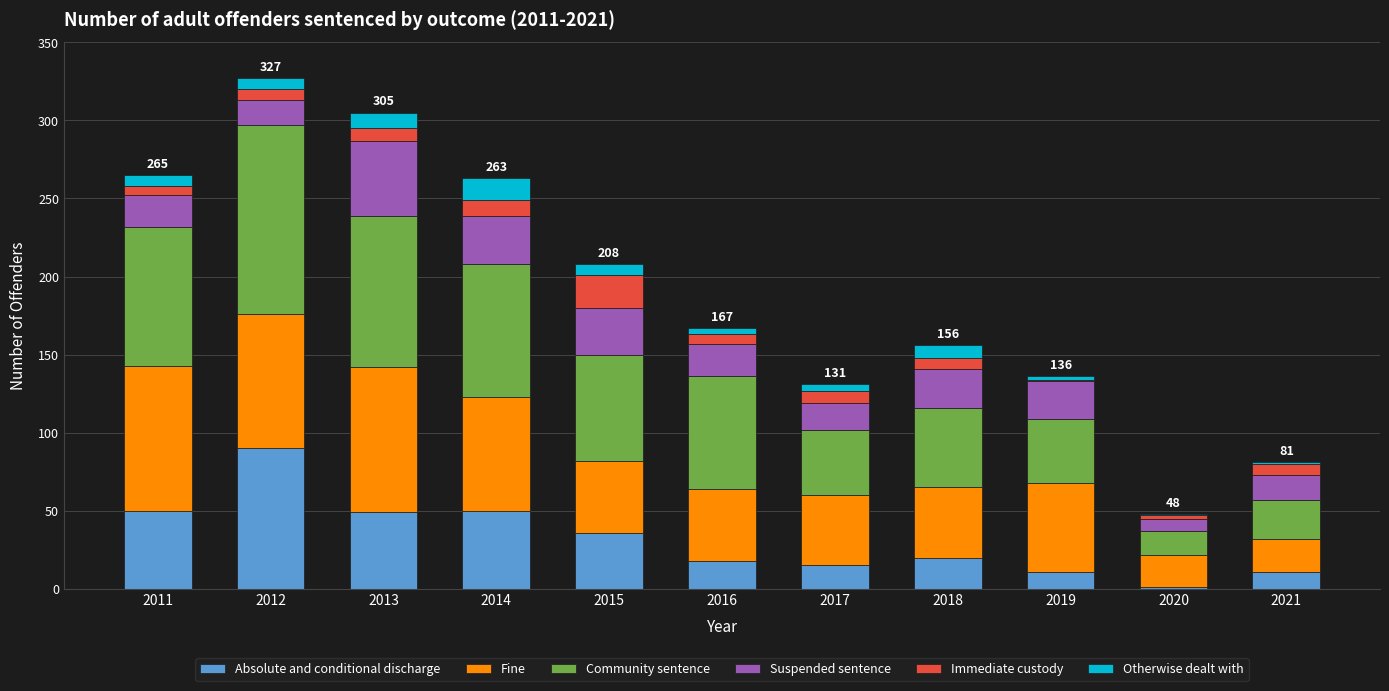

What is the highest value of the Absolute and conditional discharge series?

90